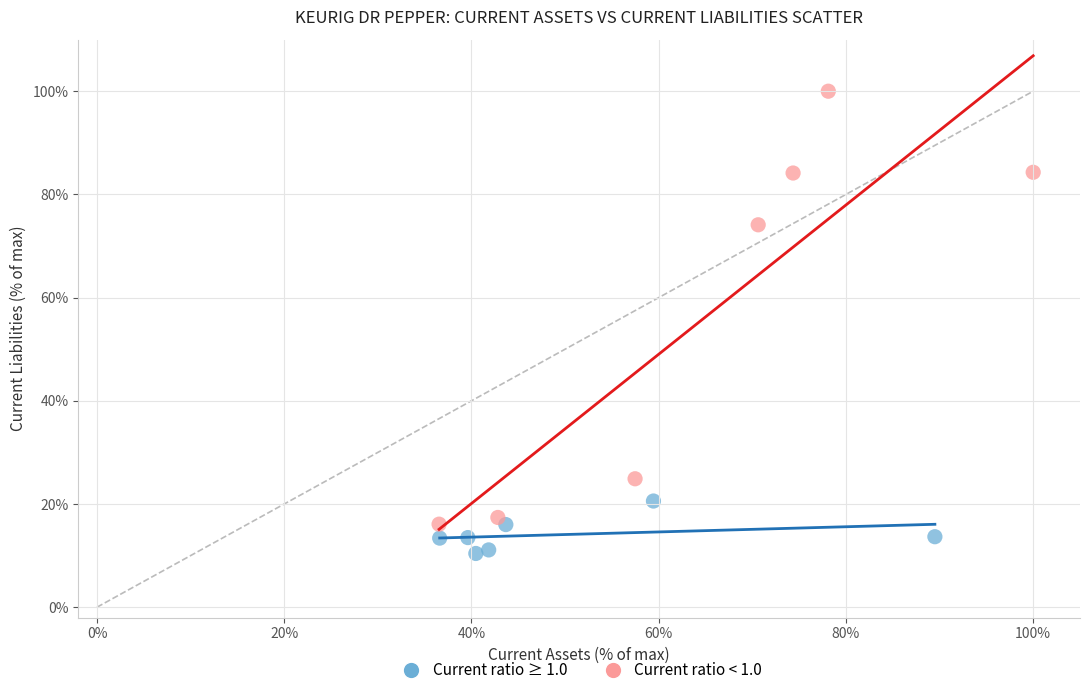

Which series reaches the minimum Y coordinate?

Current ratio ≥ 1.0